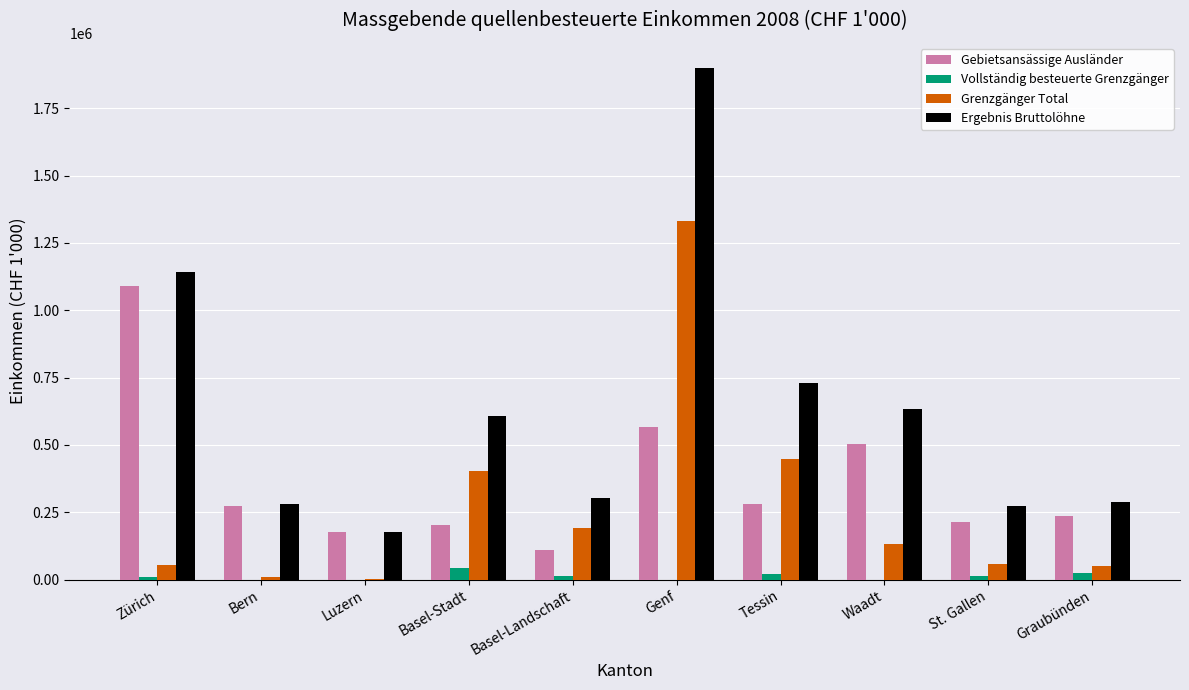

What is the sum of the Gebietsansässige Ausländer values at Basel-Stadt and Basel-Landschaft?

311316.5